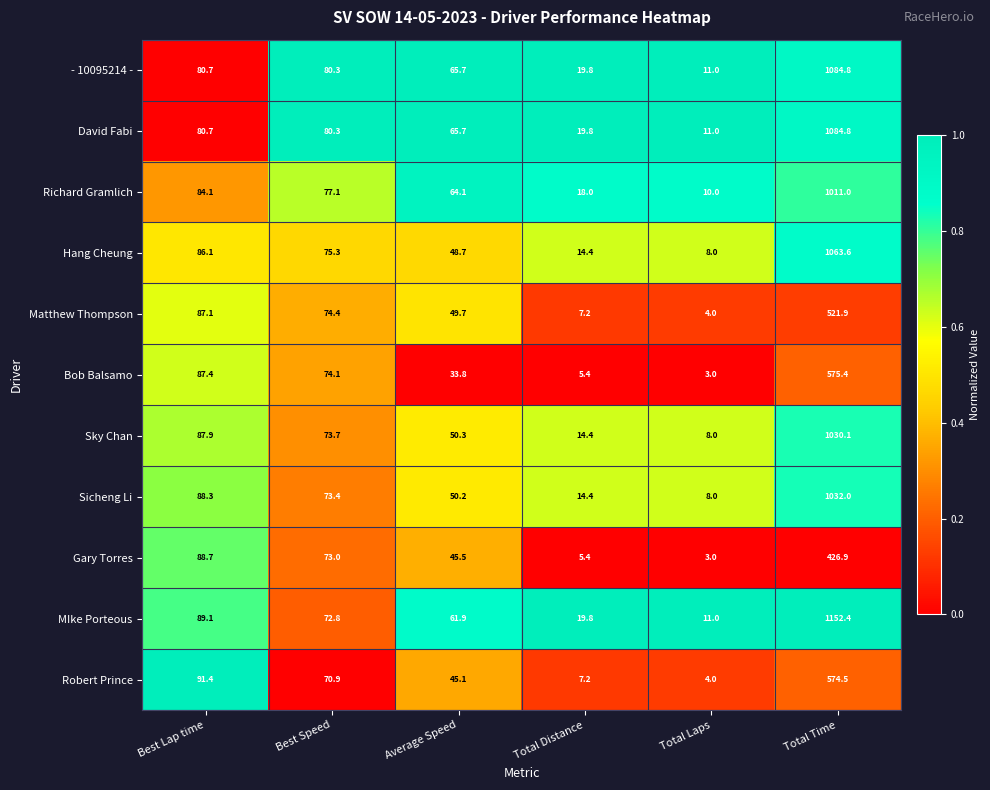

What is the spread (max minus min) of values at Best Lap time?

10.7